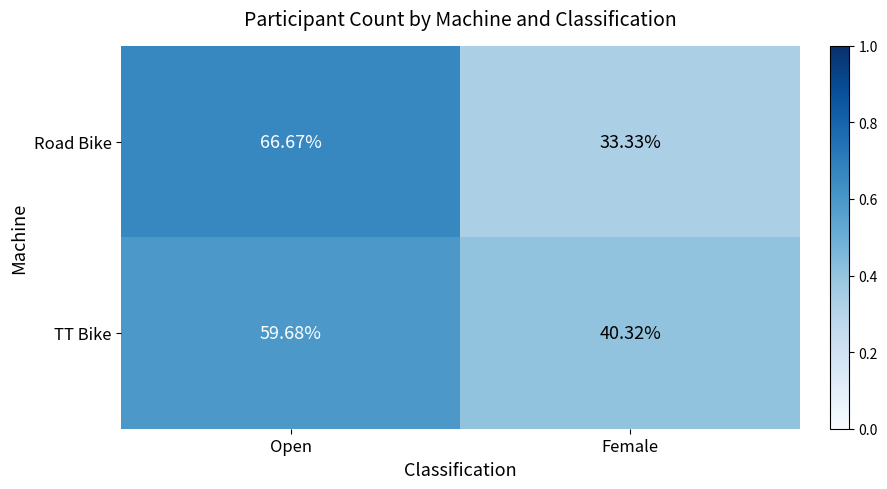

Count the number of categories in the chart.

2